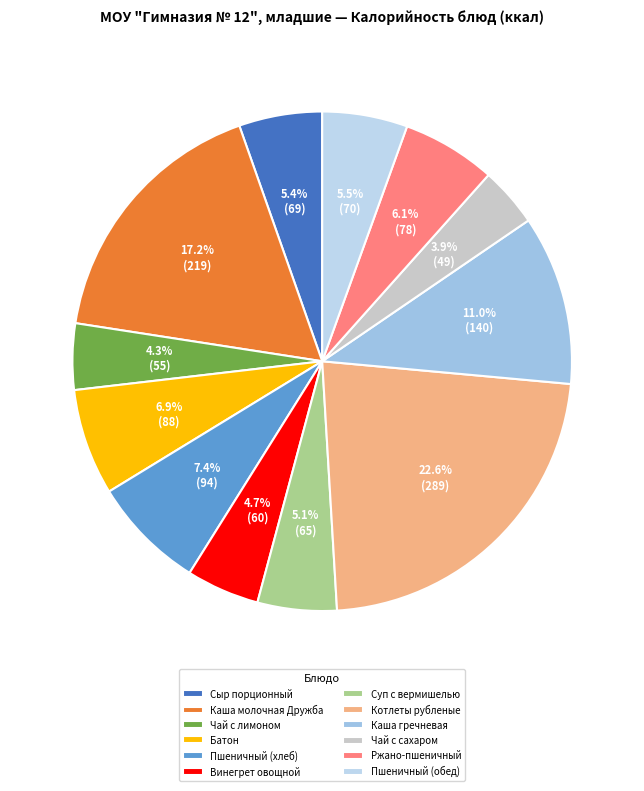

To the nearest percent, what is the combined percentage of Котлеты рубленые and Винегрет овощной?

27%